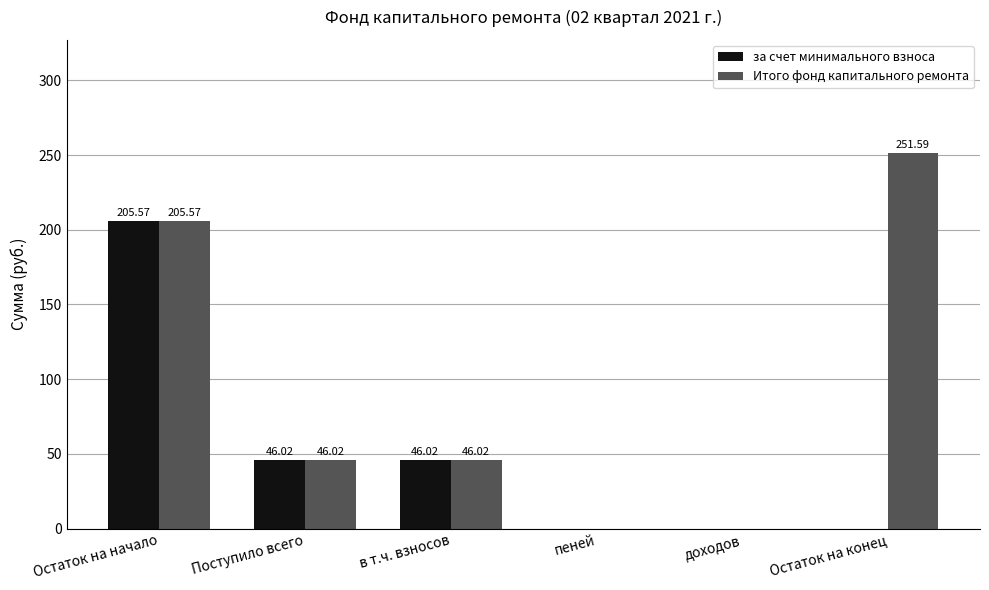

How many positive values does the Итого фонд капитального ремонта series have?

4